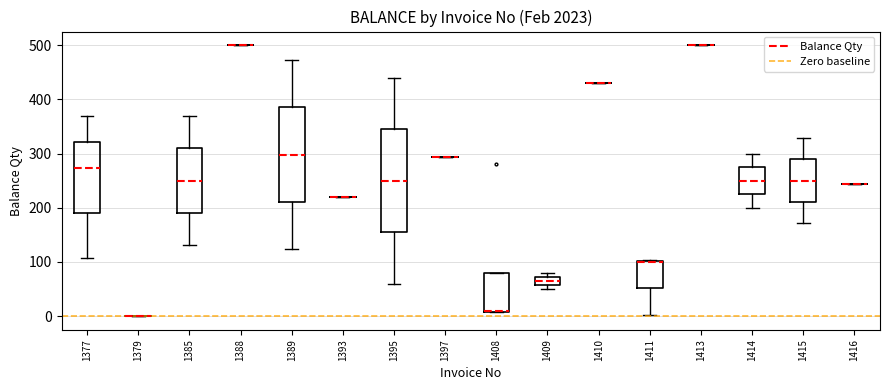

Comparing the boxes themselves (not the whiskers), which one is the tallest?

1395